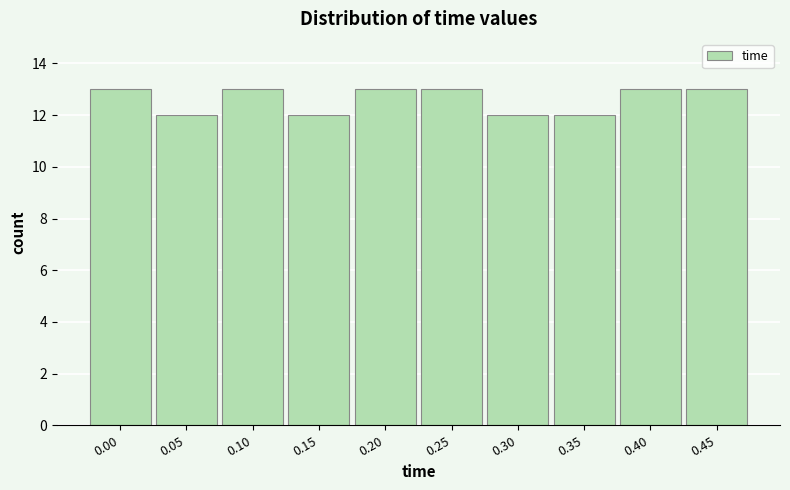

Reading left to right, extract all data points from this chart.

13	12	13	12	13	13	12	12	13	13